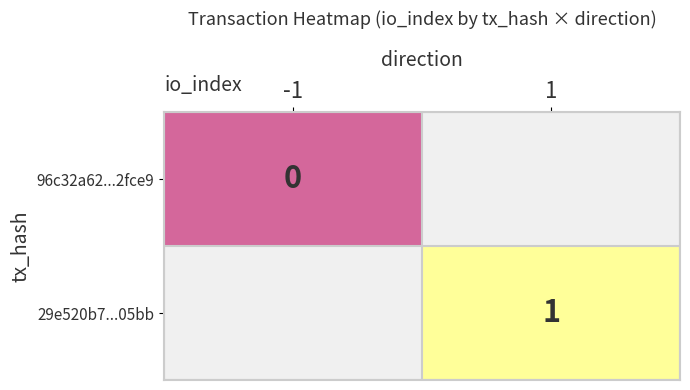

Is the value of 96c32a62...2fce9 at -1 greater than the value of 29e520b7...05bb at 1?

No